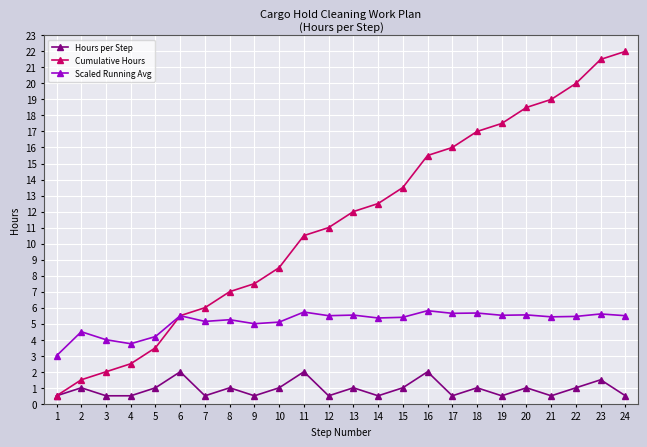

Is this an area chart (filled region under the line)?

No